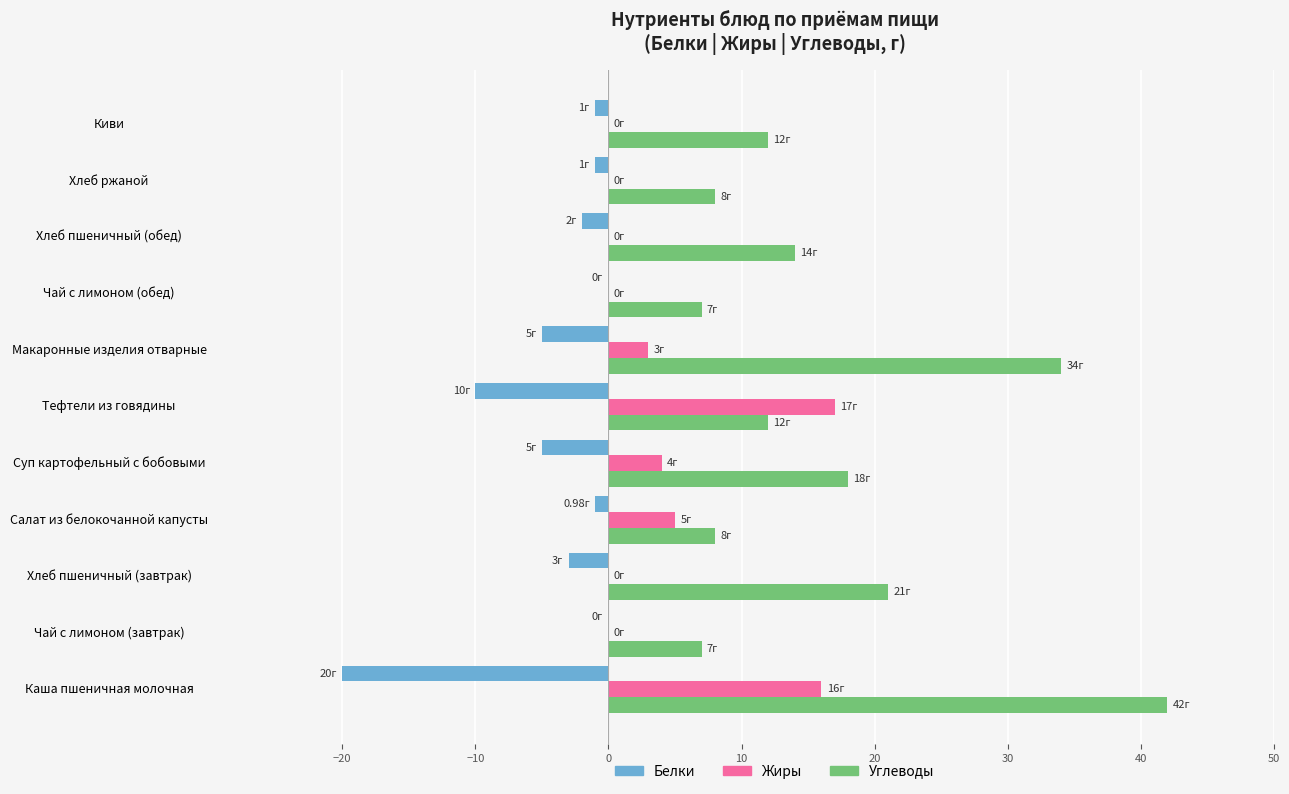

Is the value of Углеводы at Чай с лимоном (завтрак) greater than the value of Жиры at Киви?

Yes